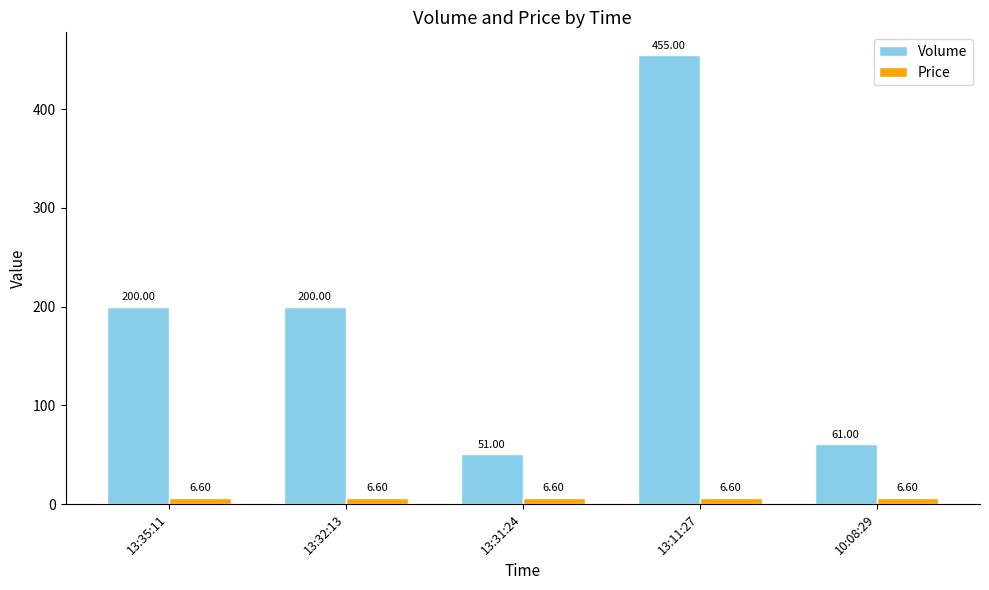

What is the highest value of the Price series?

6.6